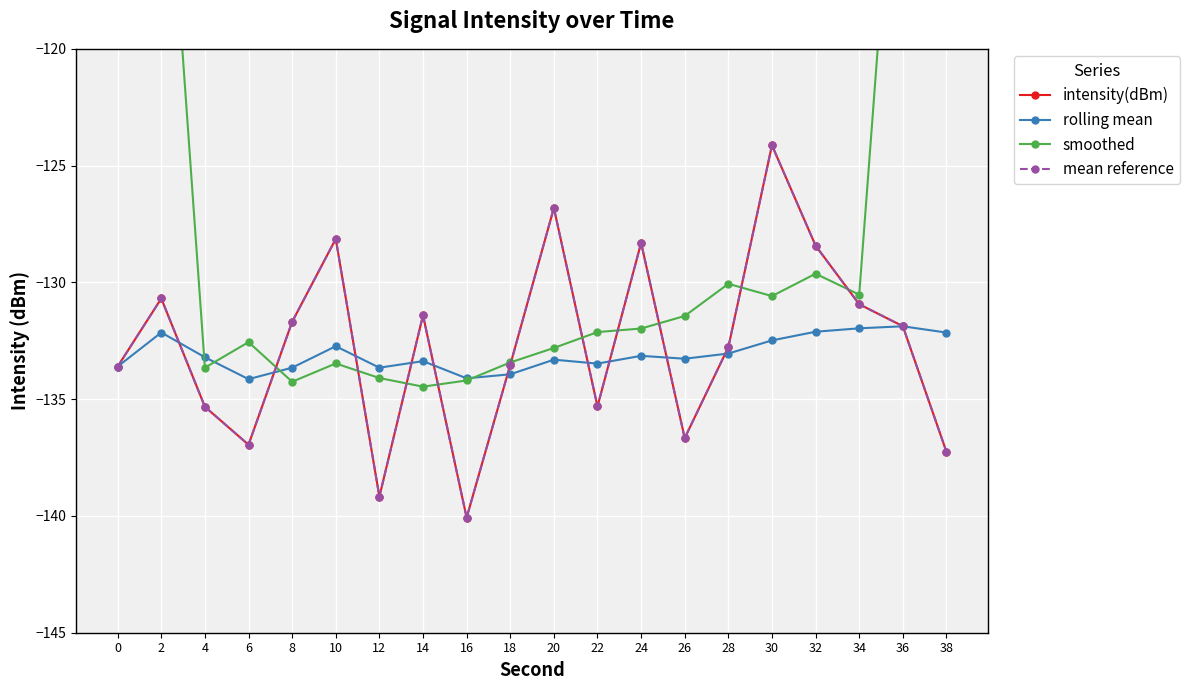

Does the chart display data point markers on the line(s)?

Yes